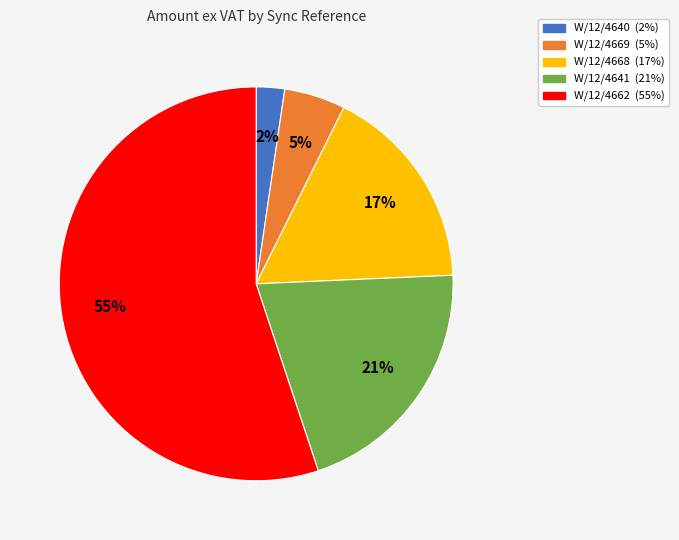

To the nearest percent, what is the difference between the W/12/4662 and W/12/4640 slice percentages?

53%